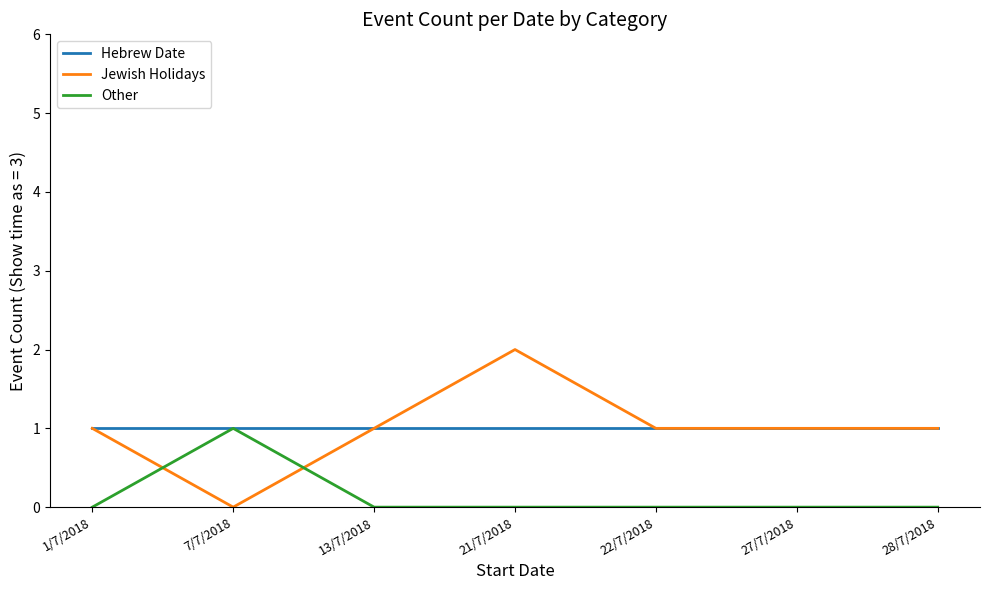

Reading left to right, transcribe all the data shown in this chart.

Hebrew Date: 1	1	1	1	1	1	1
Jewish Holidays: 1	0	1	2	1	1	1
Other: 0	1	0	0	0	0	0